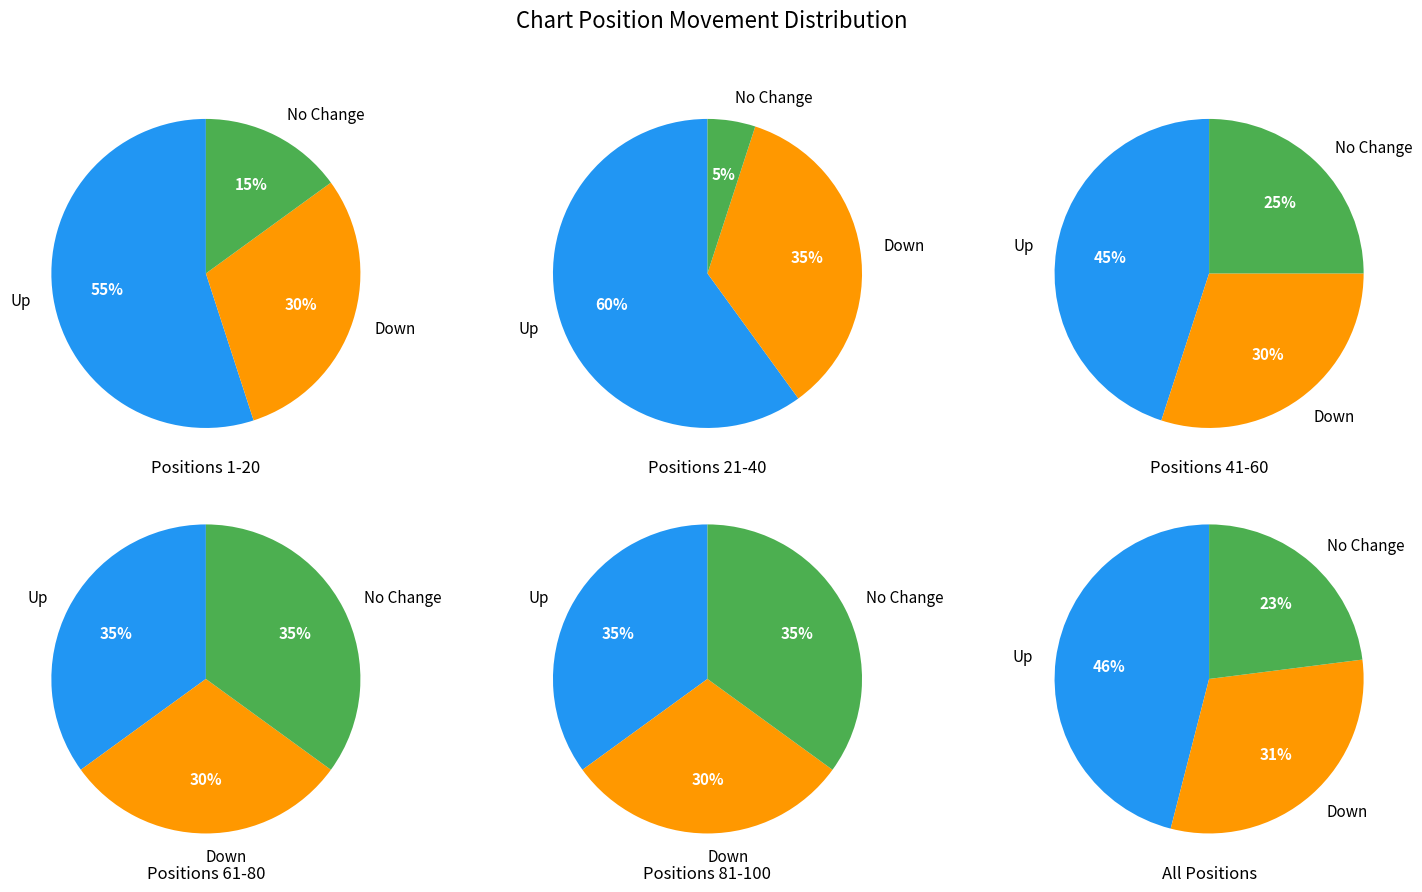

Which has a higher value, down or -?

down